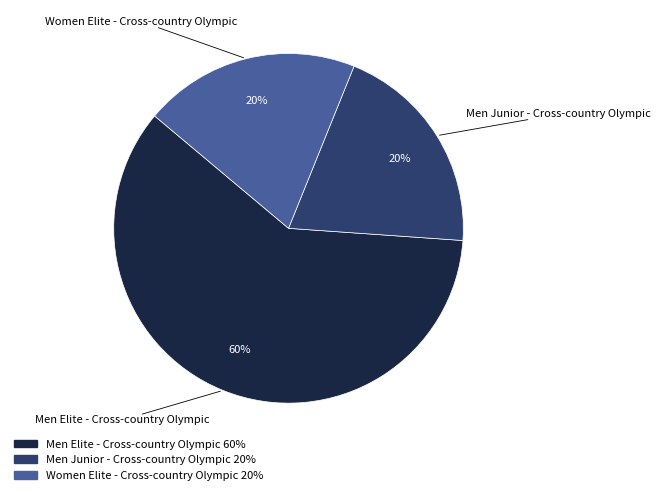

What percentage is the Men Junior - Cross-country Olympic slice, to the nearest percent?

20%